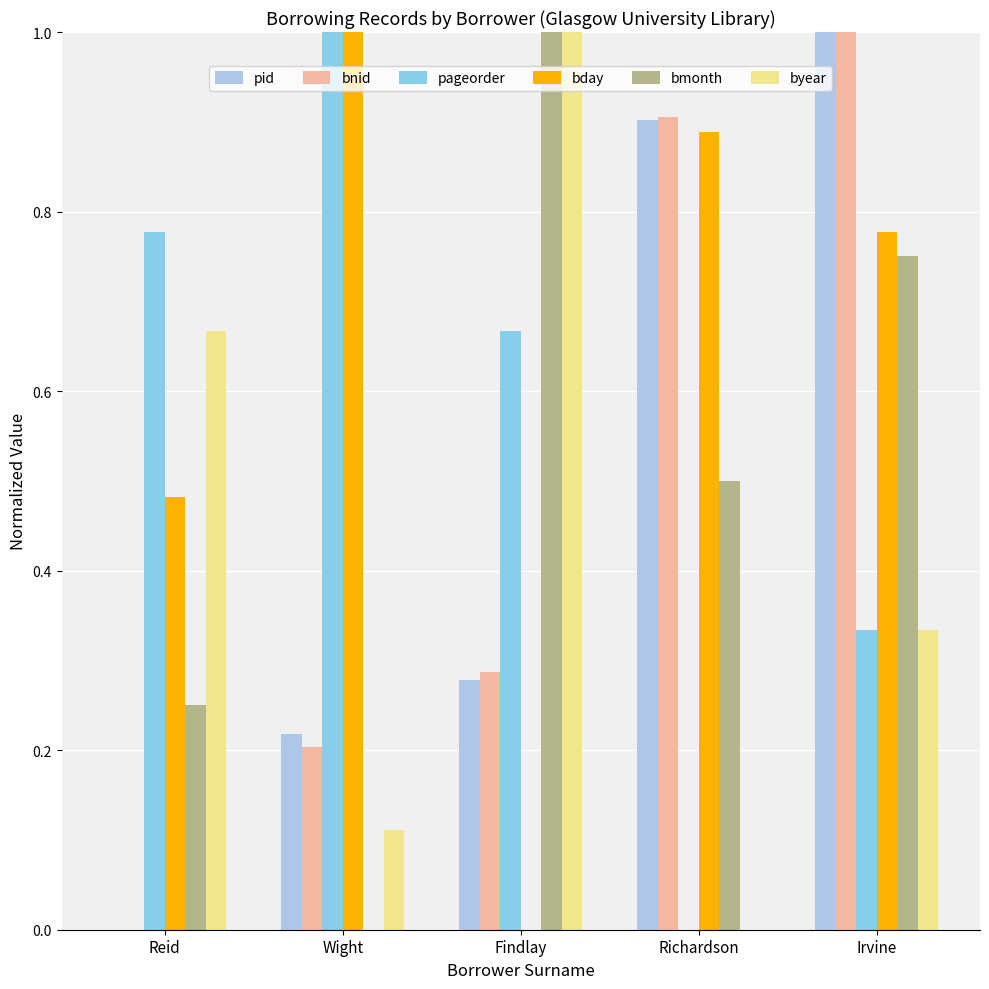

Rank the series by their maximum value, from lowest to highest.

pid, bnid, pageorder, bday, bmonth, byear